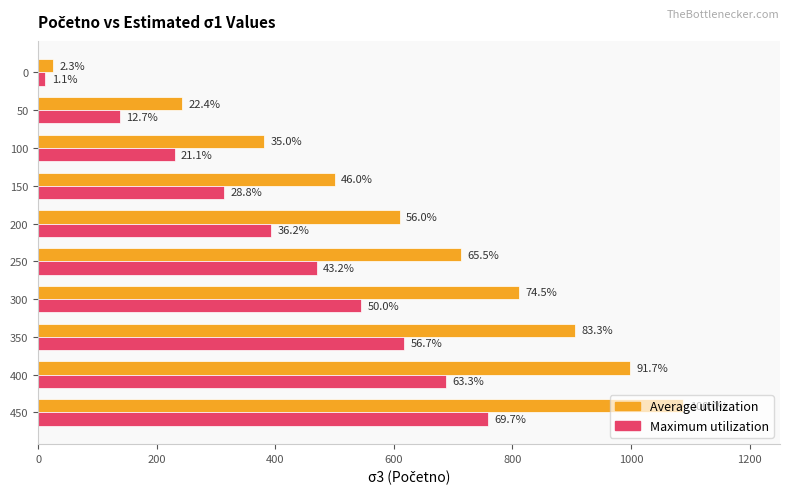

Which category has the highest value in the Maximum utilization series?

450